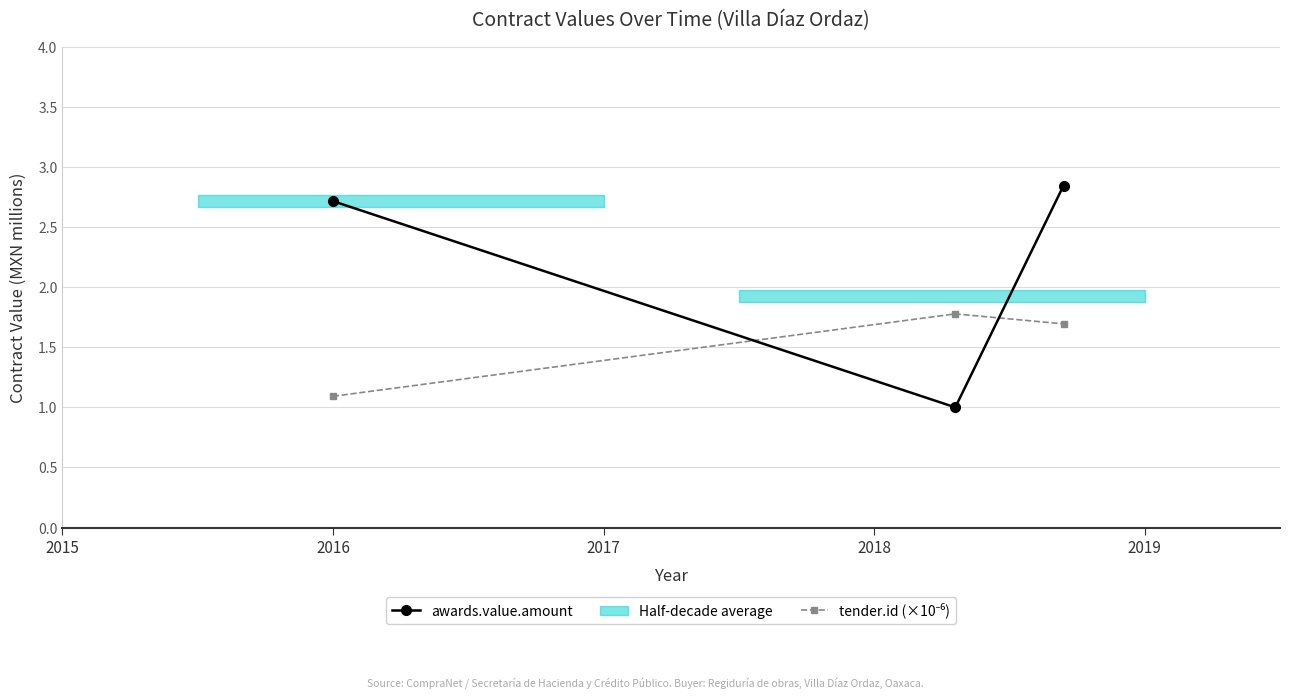

What is the difference between the highest and lowest values at 2017?

1.2